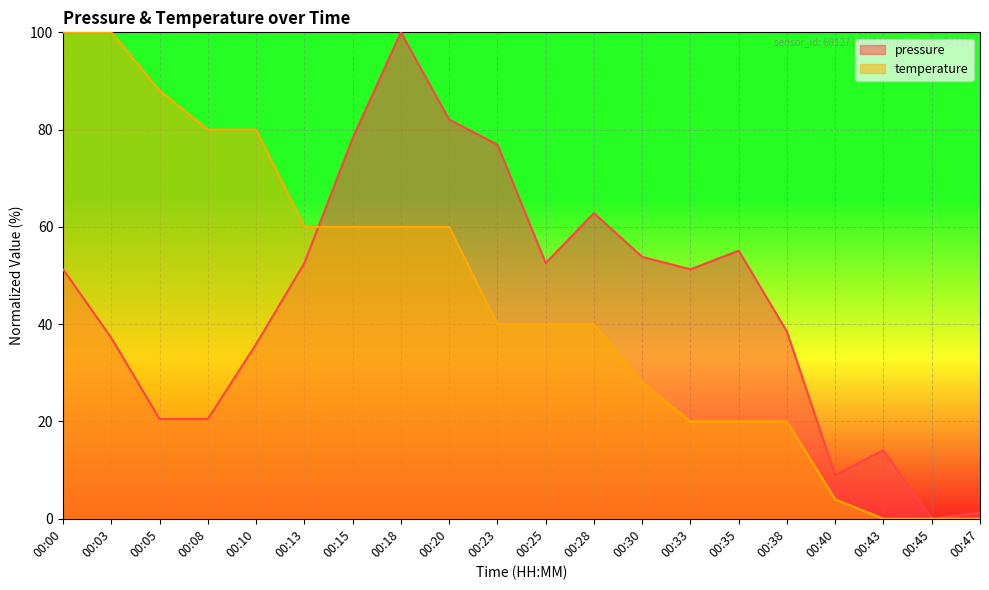

Which series has the largest total across all categories?

temperature